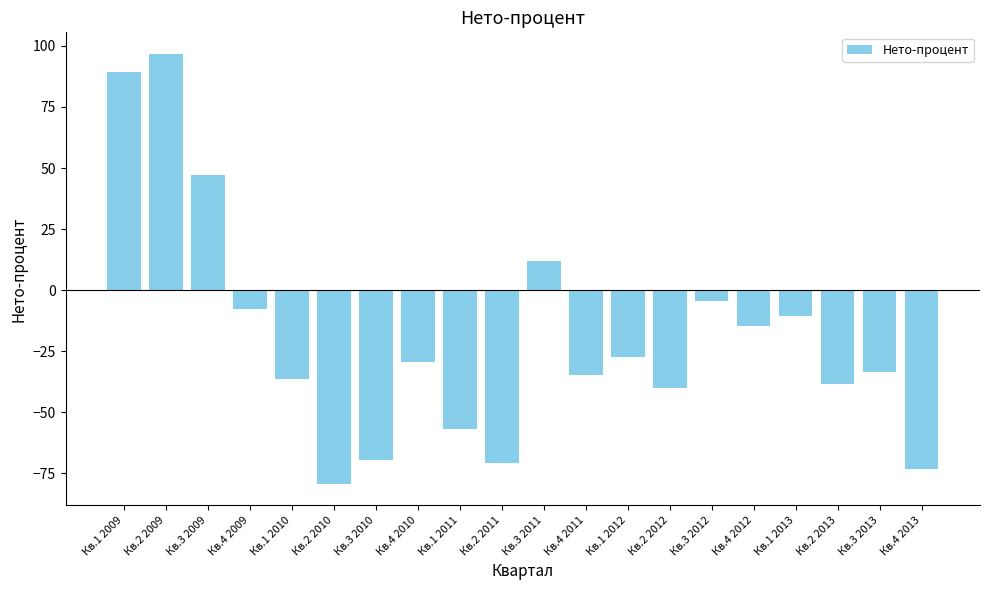

Count the number of values greater than -29.

9